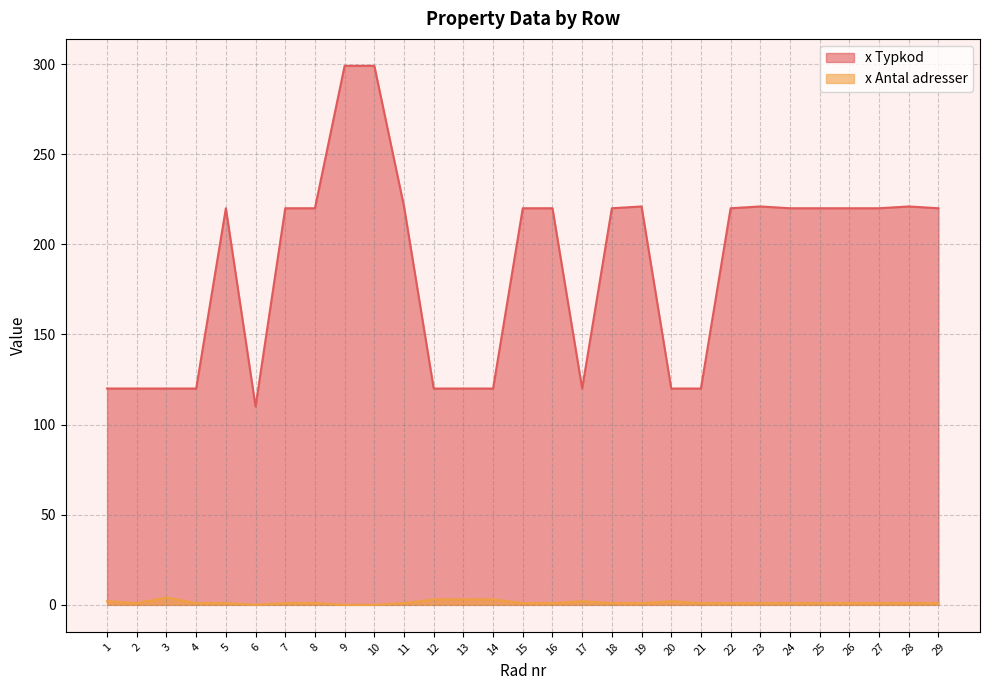

At which category is the sum across all series the highest?

9